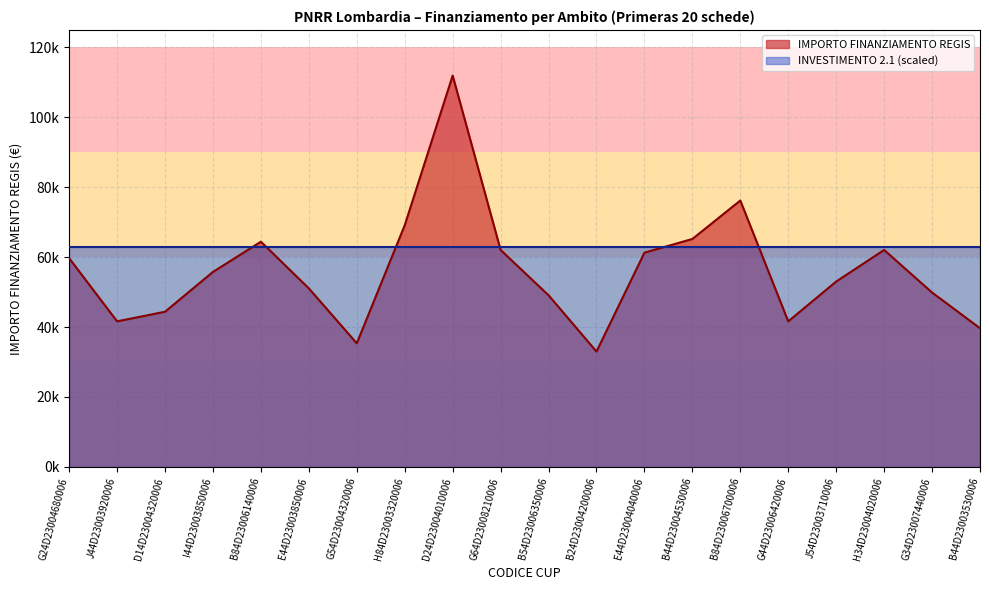

The value at B54D23006350006 is 49100.5. True or false?

True